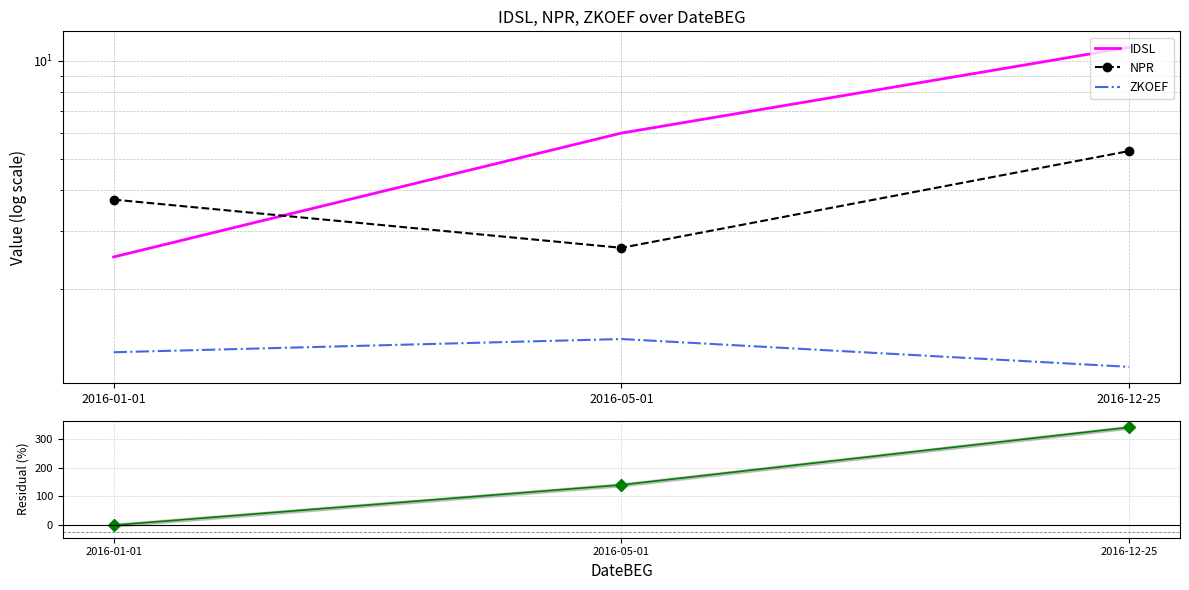

Between 2016-05-01 and 2016-01-01, which is larger?

2016-05-01